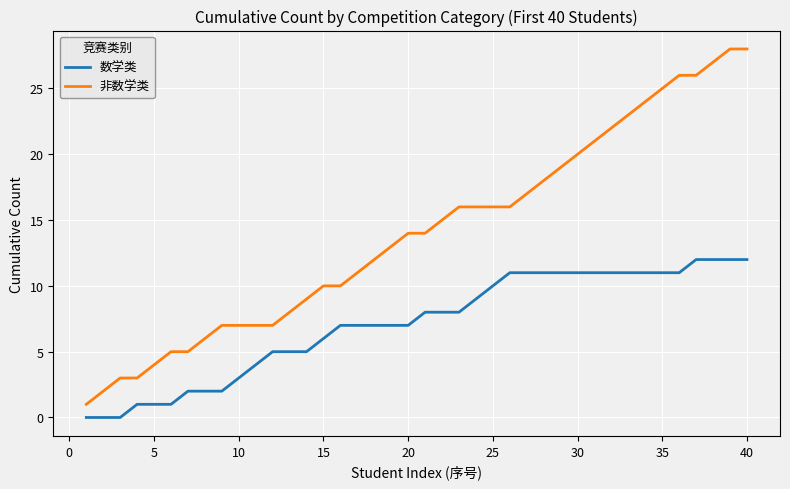

Is this an area chart (filled region under the line)?

No